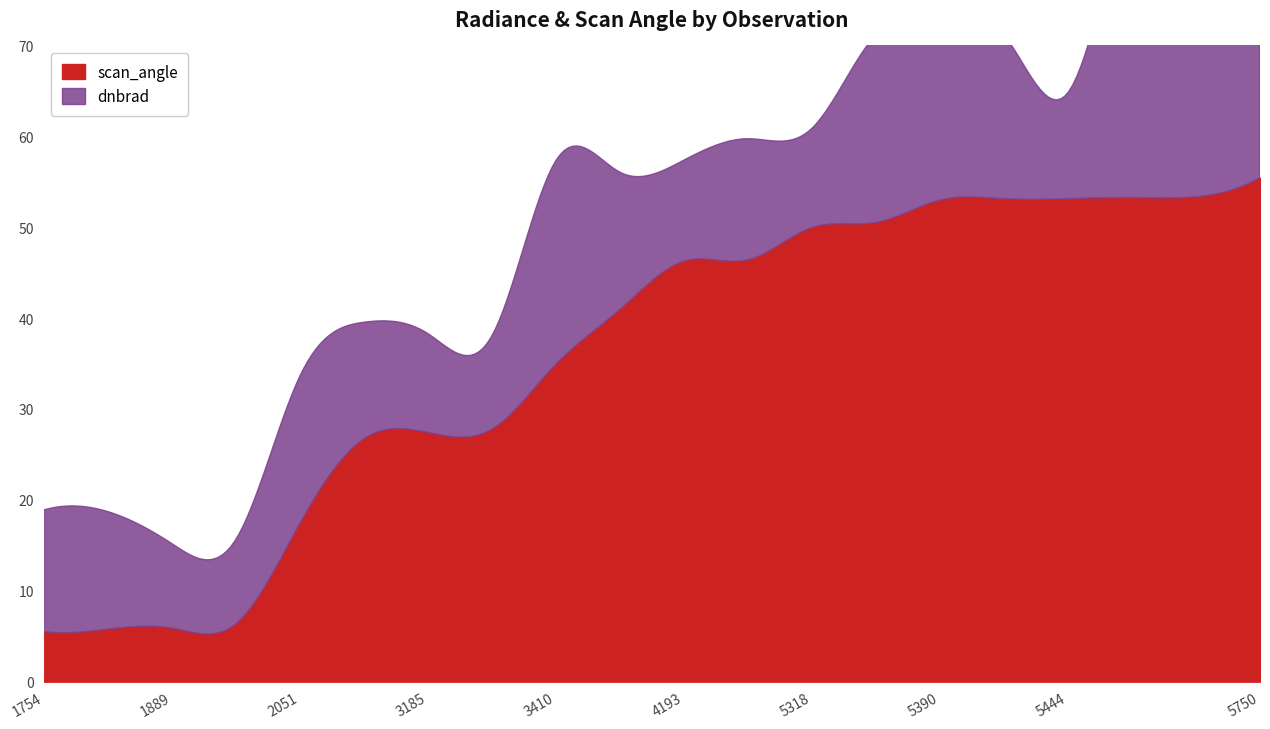

Which series has the largest range (max minus min)?

scan_angle